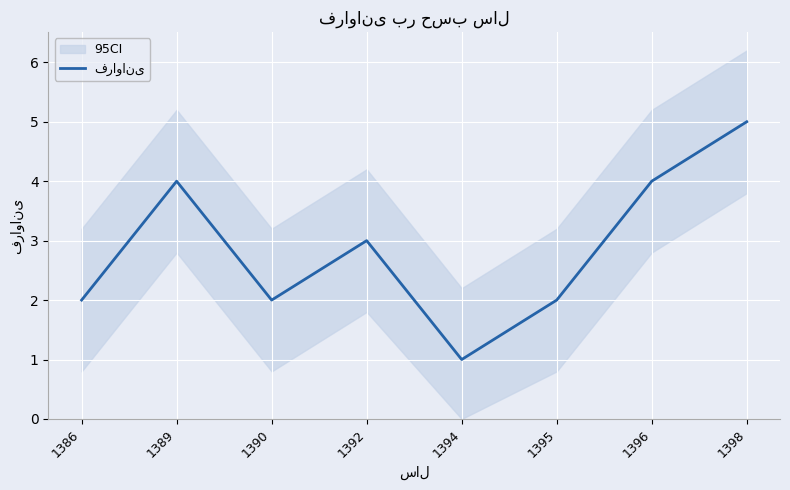

List the labels in order of value, smallest first.

1394, 1386, 1390, 1395, 1392, 1389, 1396, 1398